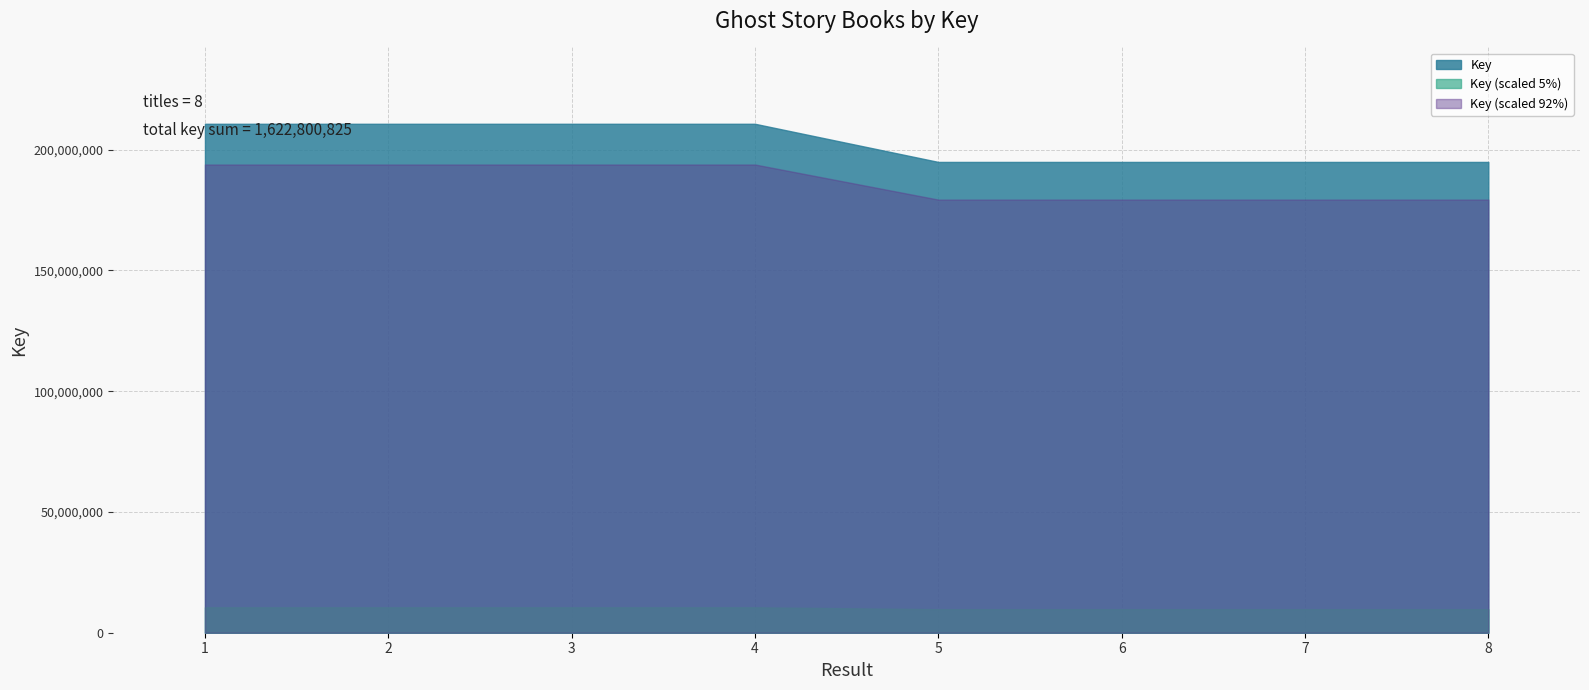

Rank the series by their maximum value, from lowest to highest.

Key (scaled 5%), Key (scaled 92%), Key